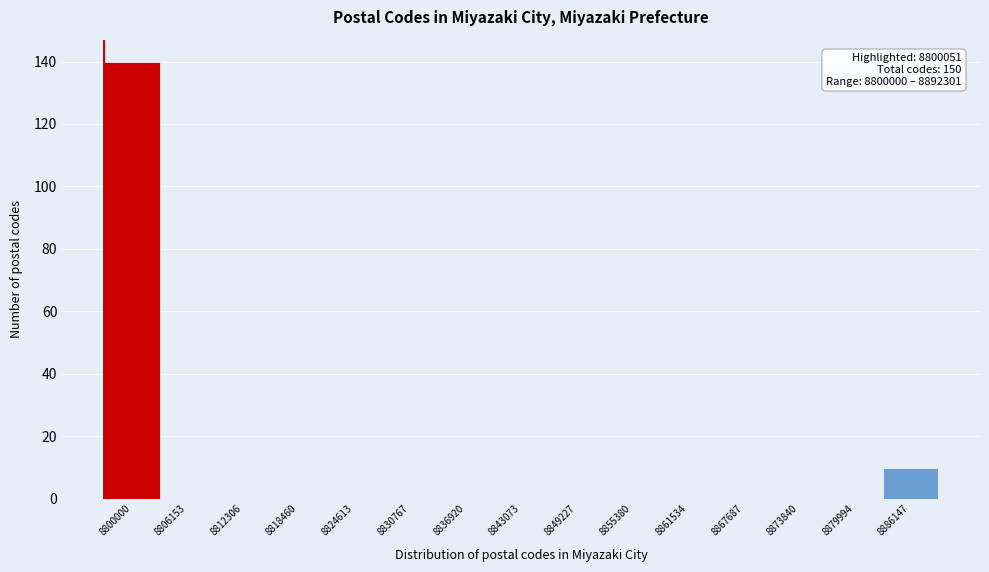

Reading left to right, what are all the values shown in this chart?

8800000=140	8806153=0	8812306=0	8818460=0	8824613=0	8830767=0	8836920=0	8843073=0	8849227=0	8855380=0	8861534=0	8867687=0	8873840=0	8879994=0	8886147=10